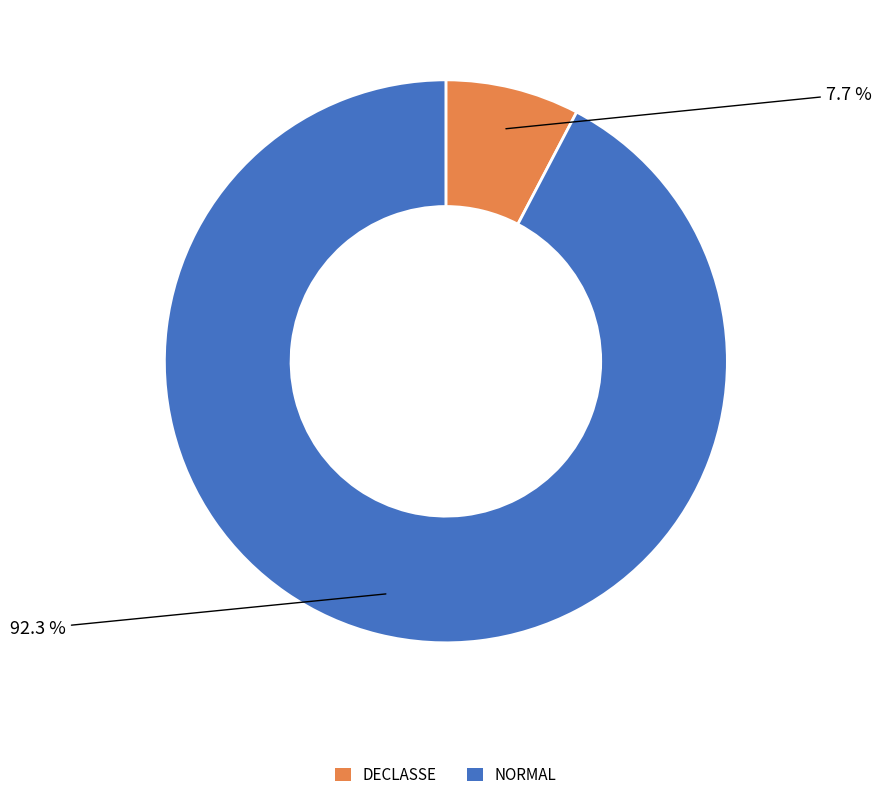

Combined, do DECLASSE and NORMAL account for over 50%?

Yes